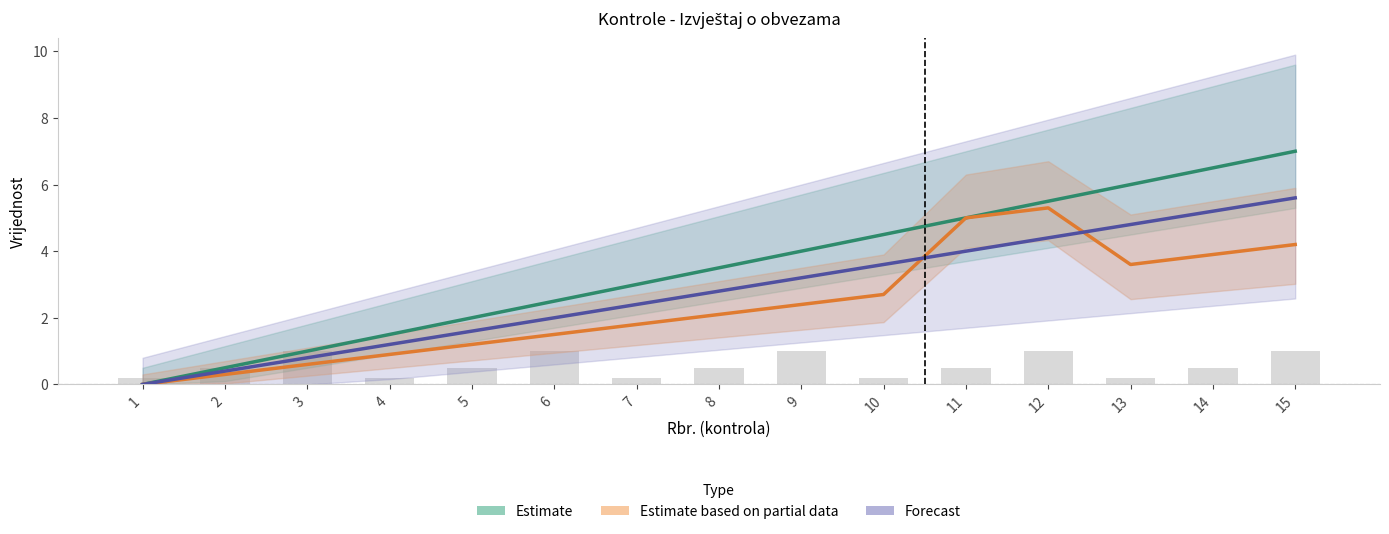

Rank the series by their average value, from lowest to highest.

Estimate based on partial data, Forecast, Estimate